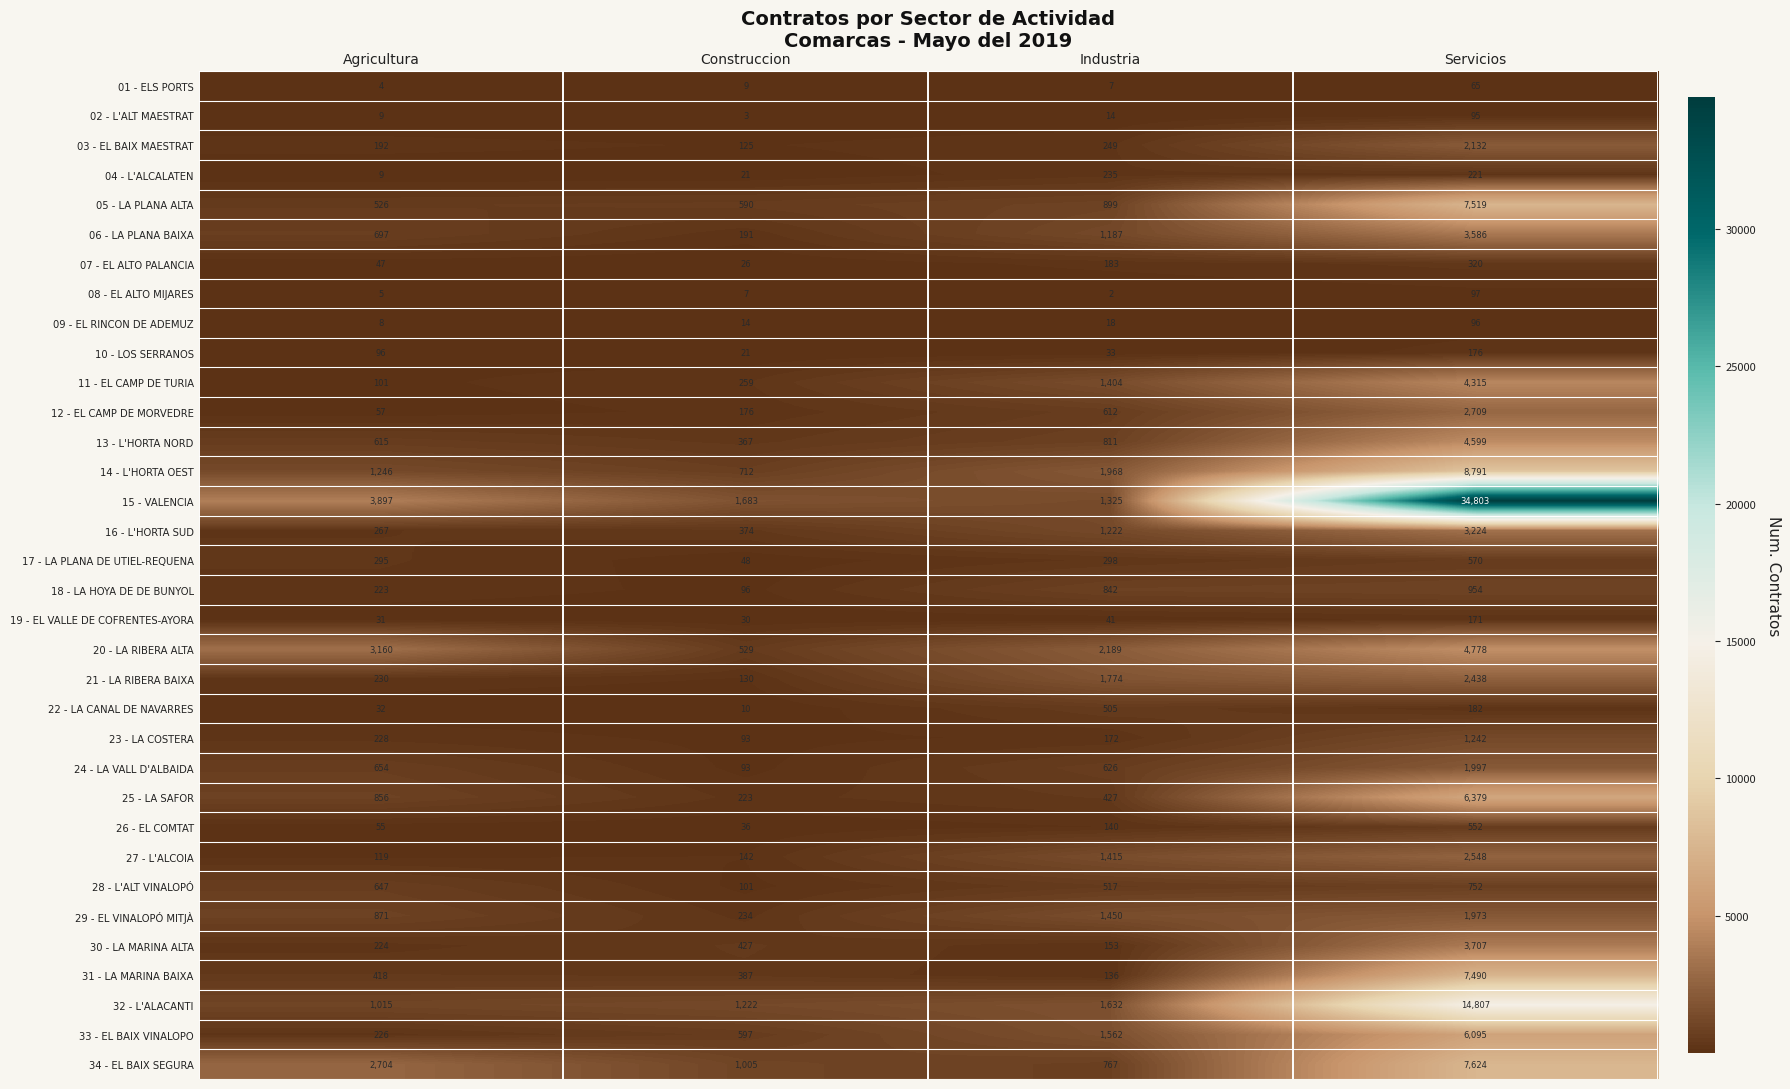

What is the smallest value displayed?

2